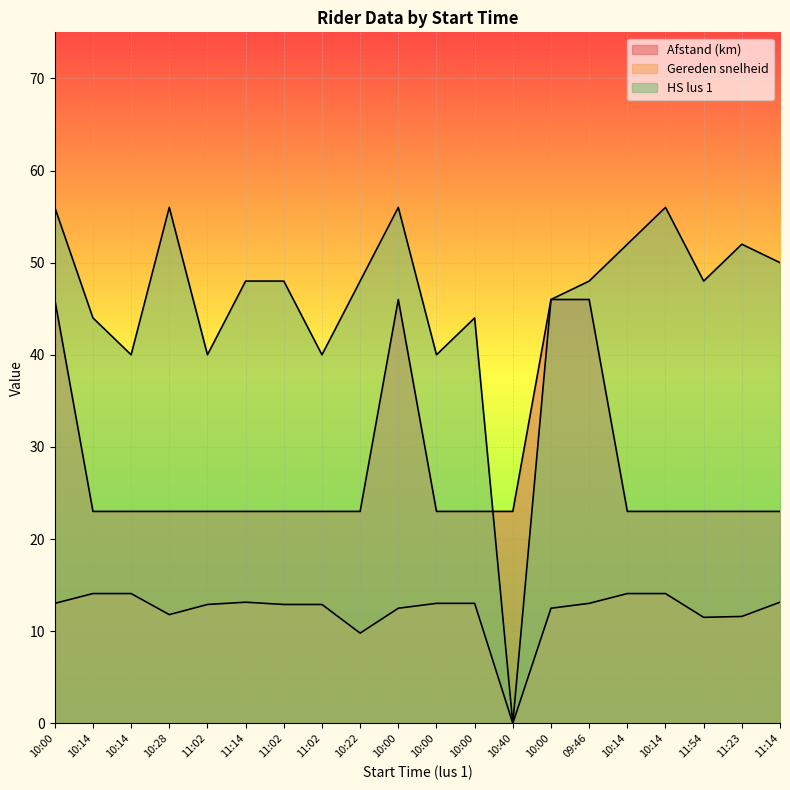

Which series has the largest total across all categories?

HS lus 1